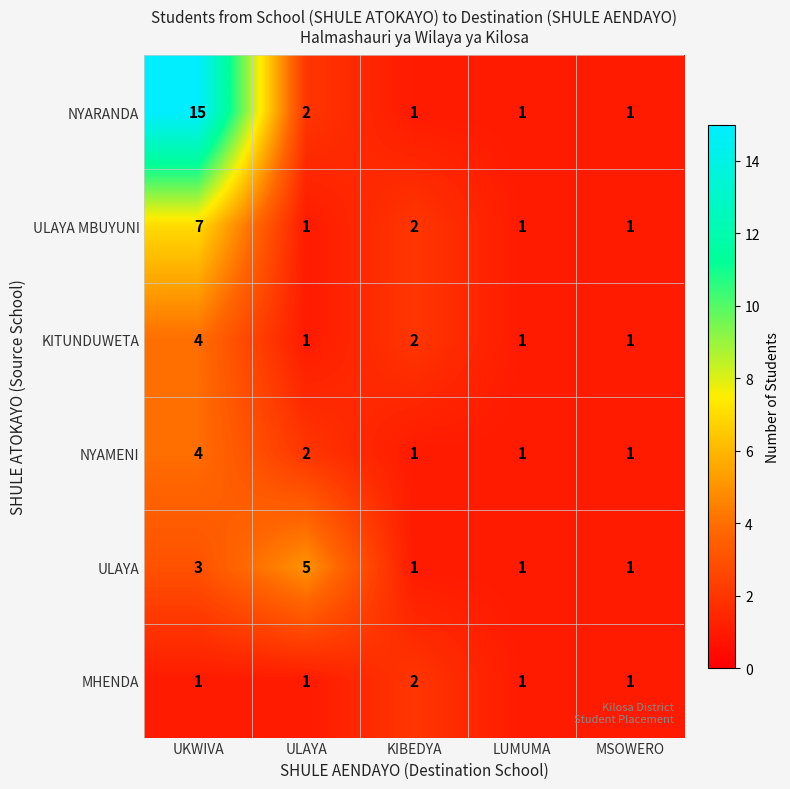

What is the difference between the maximum and minimum values in the ULAYA MBUYUNI series?

6